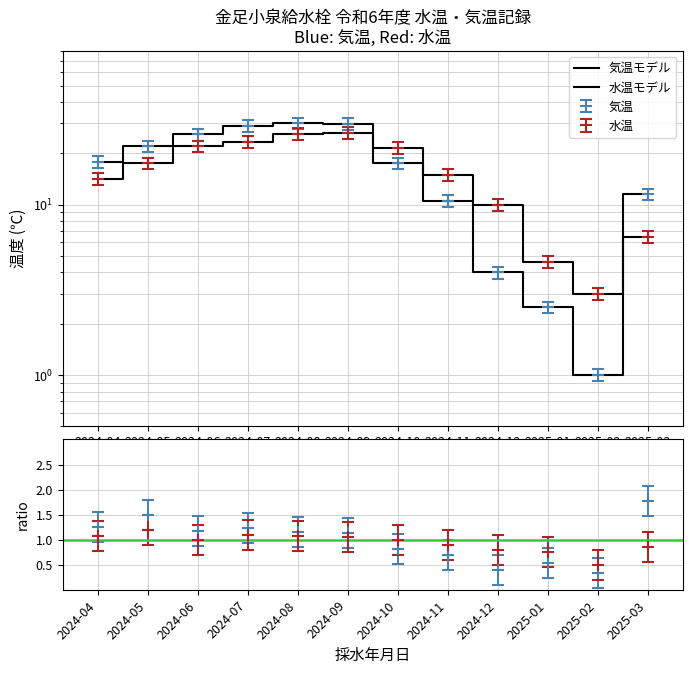

The value of 水温モデル at 2025-02 is 3.0. True or false?

True